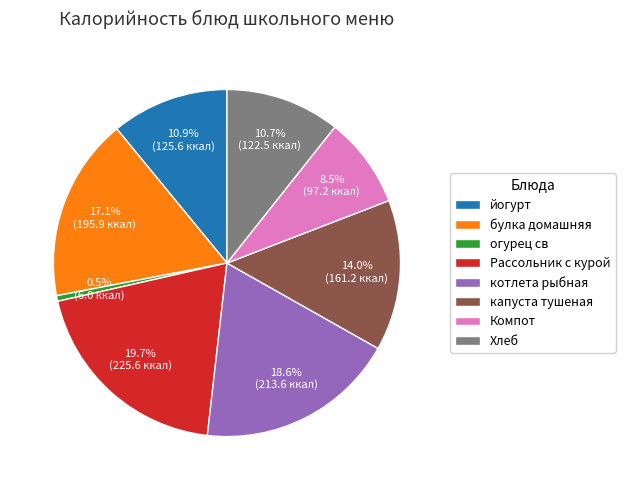

Is it true that котлета рыбная is 33% of the pie?

False